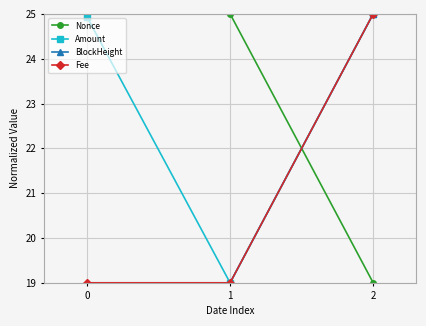

Is this an area chart (filled region under the line)?

No